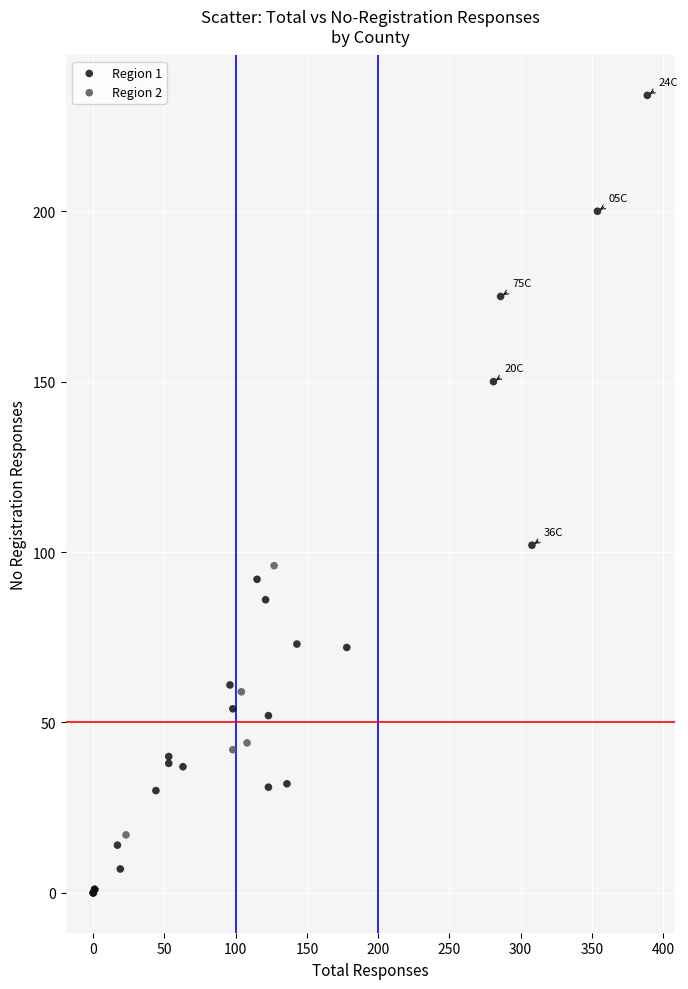

What are all the series names shown in the legend?

Region 1, Region 2